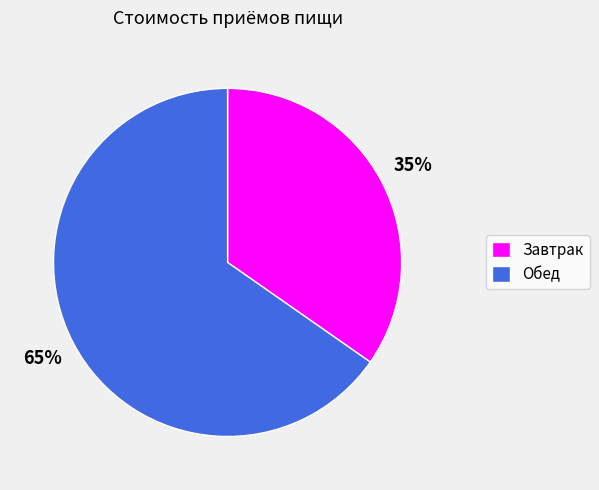

To the nearest percent, what percentage of the pie is Завтрак?

35%